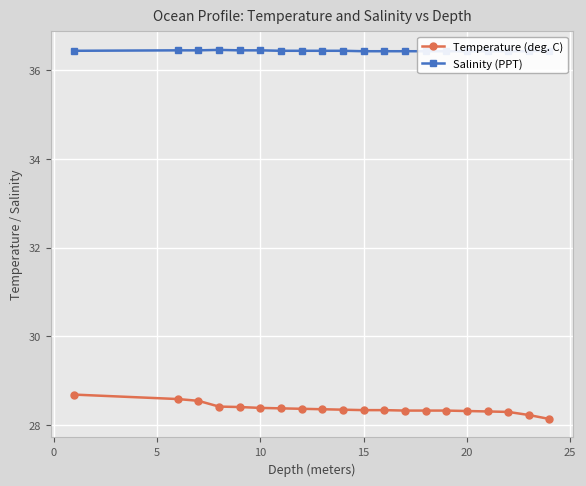

Count the Temperature (deg. C) values in the range 28 to 29.

20